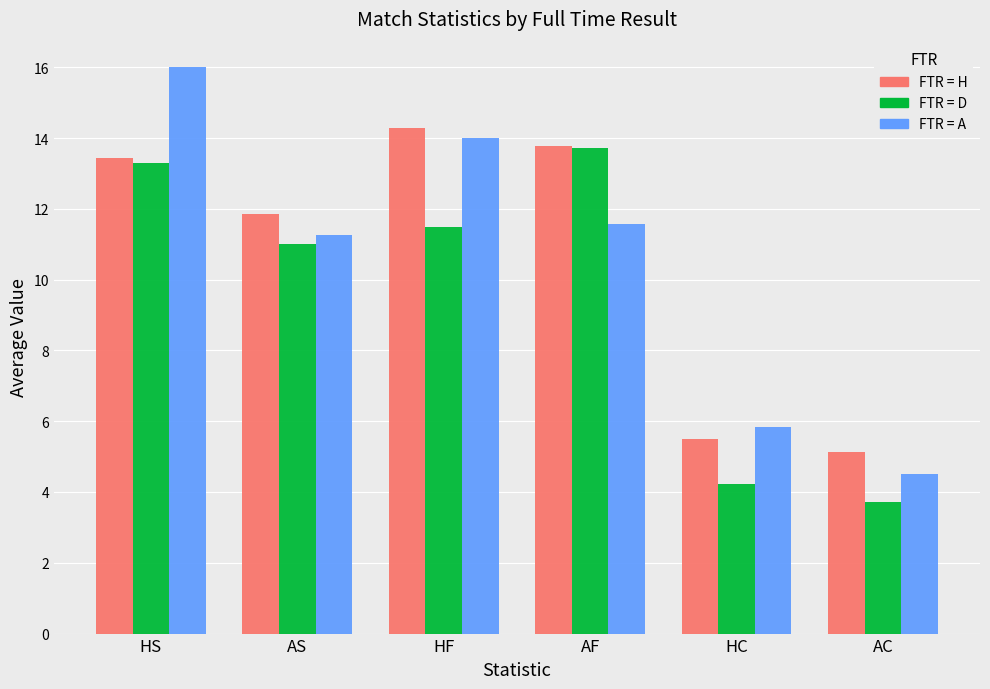

What is the minimum value shown in the chart?

3.7